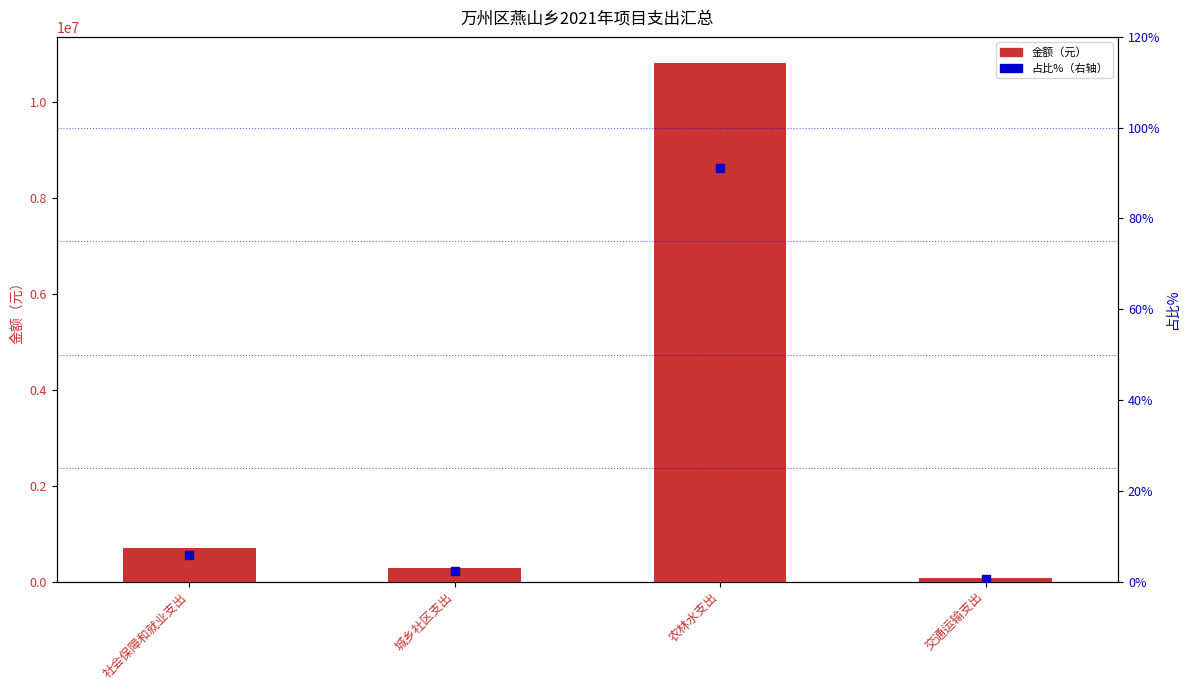

Is the value of 合计（元） at 交通运输支出 greater than the value of 占比%（右轴） at 社会保障和就业支出?

Yes